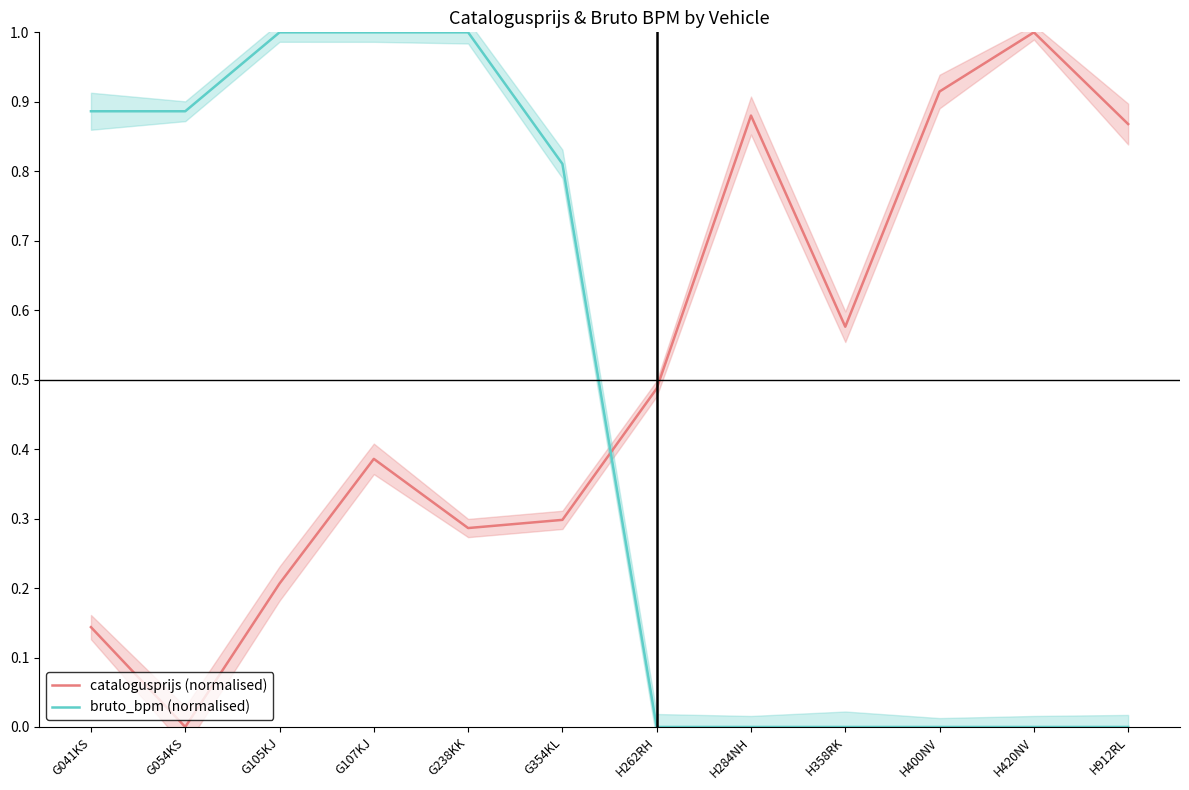

At how many categories does at least one series exceed 0?

12